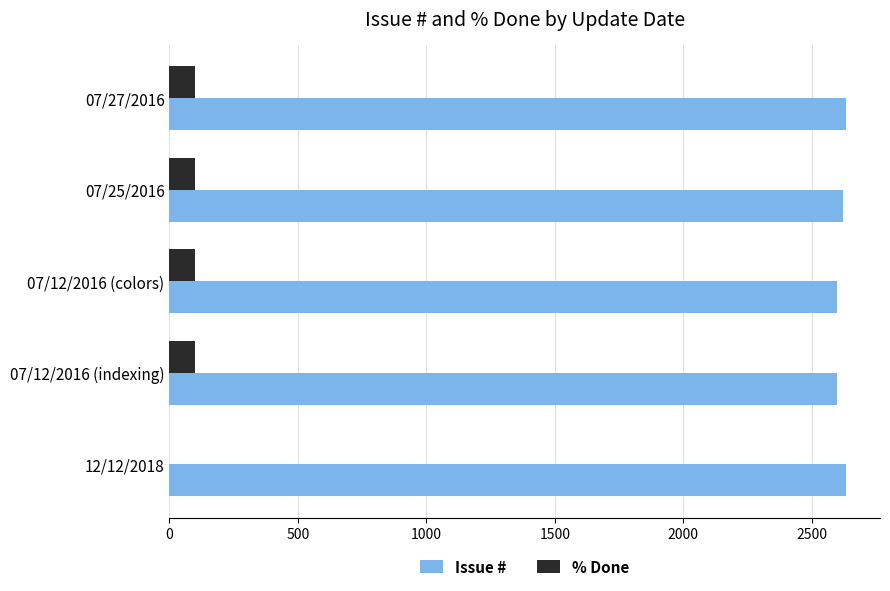

The value of Issue # at 07/27/2016 is 4203. True or false?

False